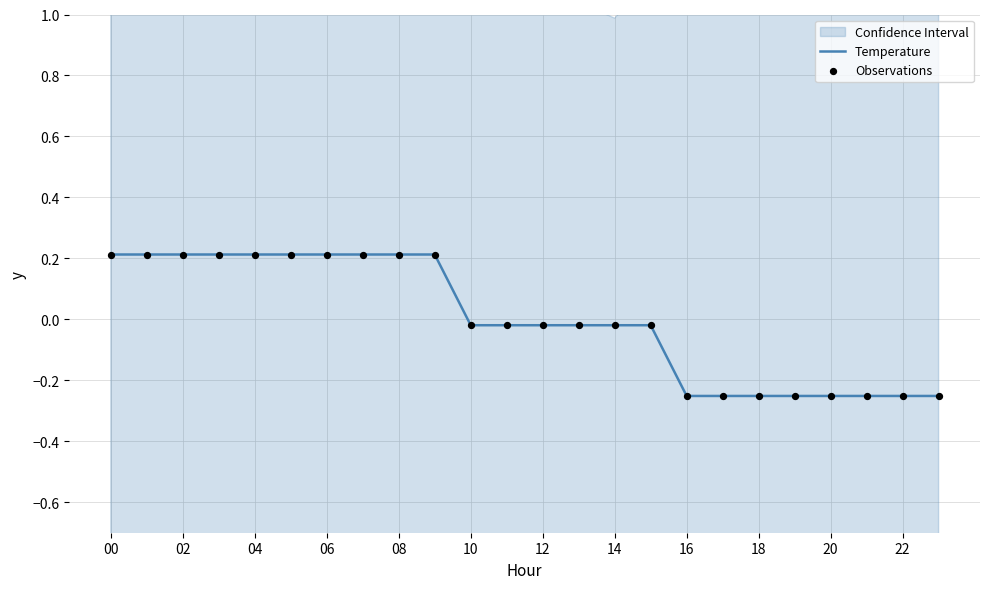

Which series has the largest total across all categories?

Temperature